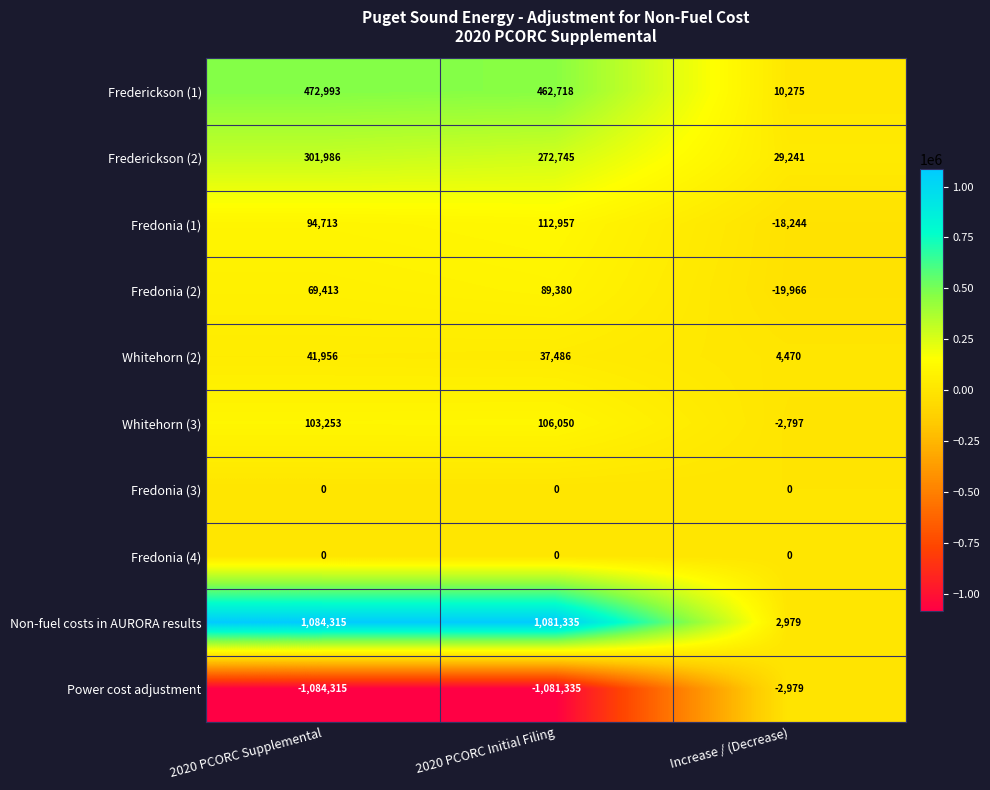

Reading left to right, list all the values displayed in this chart.

Frederickson (1): 472993	462718	10275
Frederickson (2): 301986	272745	29241
Fredonia (1): 94713	112957	-18244
Fredonia (2): 69413	89380	-19966
Whitehorn (2): 41956	37486	4470
Whitehorn (3): 103253	106050	-2797
Fredonia (3): 0	0	0
Fredonia (4): 0	0	0
Non-fuel costs in AURORA results: 1084315	1081335	2979
Power cost adjustment: -1084315	-1081335	-2979